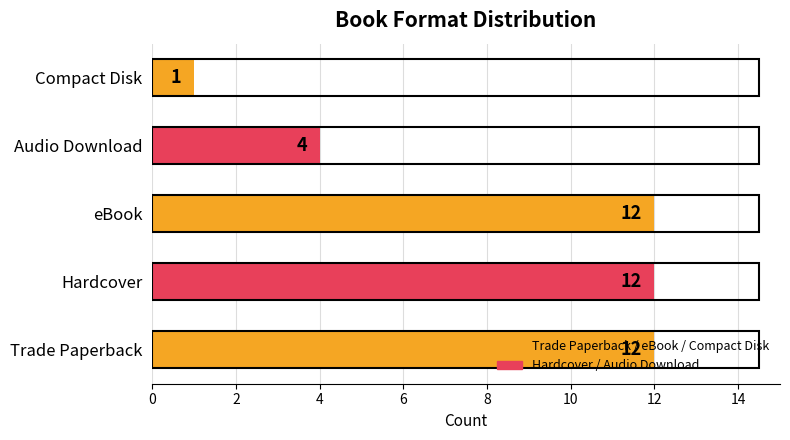

What is the sum of all values?

41